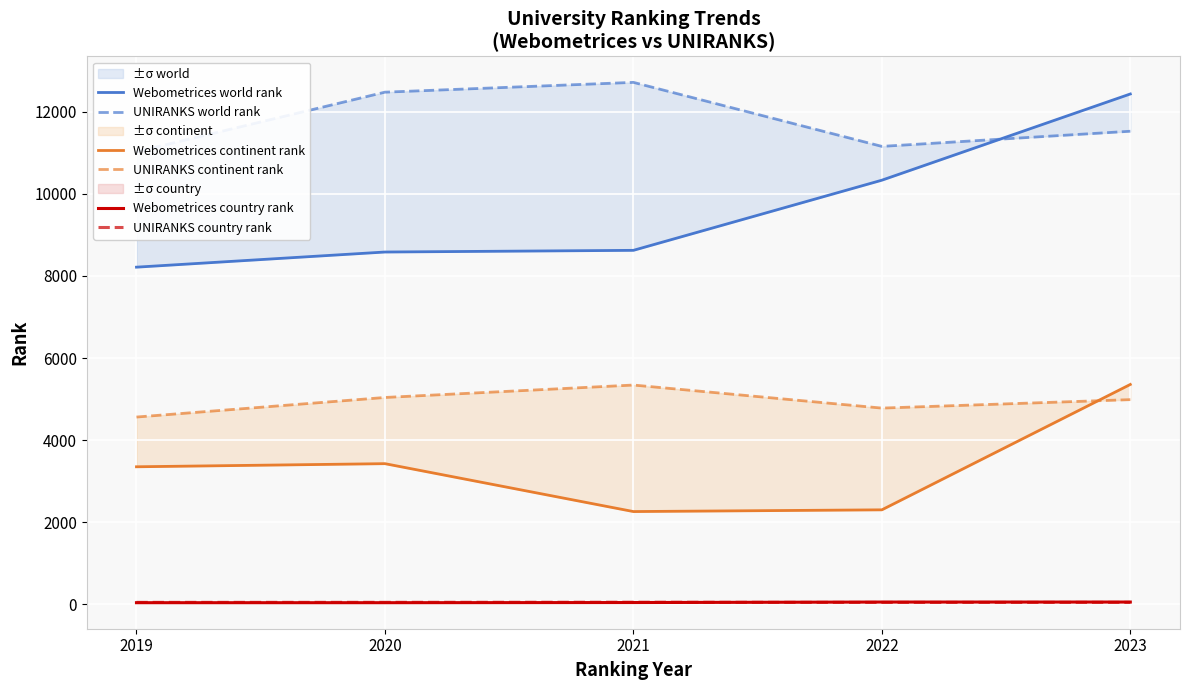

True or false: UNIRANKS world rank and UNIRANKS country rank intersect in this chart.

False